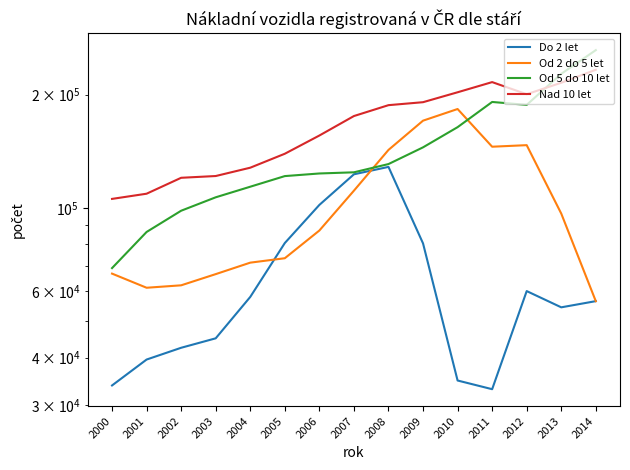

Rank the categories by Do 2 let value from lowest to highest.

2011, 2000, 2010, 2001, 2002, 2003, 2013, 2014, 2004, 2012, 2009, 2005, 2006, 2007, 2008